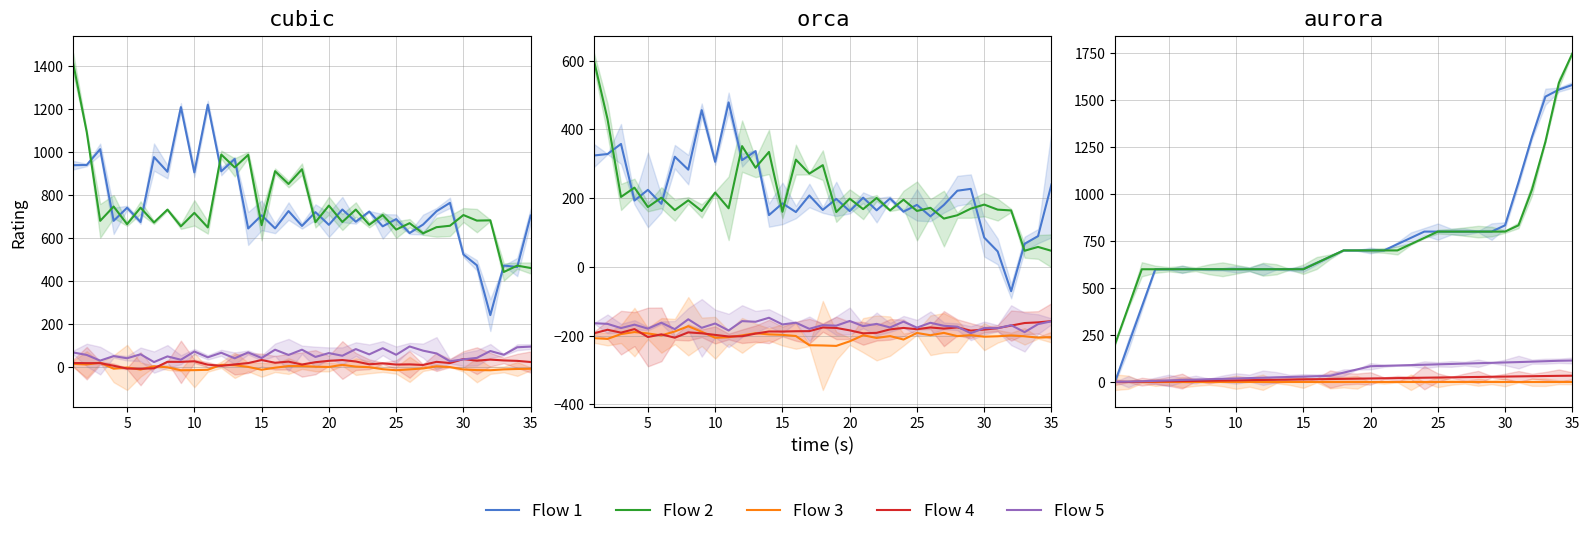

At how many categories does at least one series exceed 1246?

4